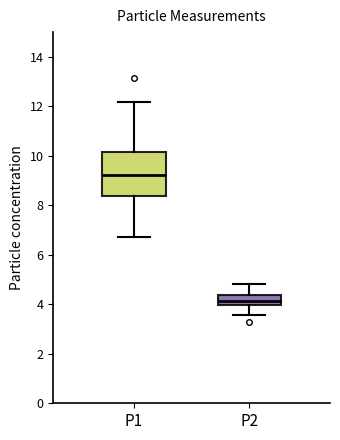

Reading left to right, read every box against the y-axis: the position of its median line, the range the box covers, and the ends of its whiskers. The values are not printed on the chart, so give them approximately, as read against the axis.

P1: median 9.2, box 8.4 to 10.2, whiskers 6.8 to 12.2
P2: median 4.2, box 4.0 to 4.4, whiskers 3.6 to 4.8